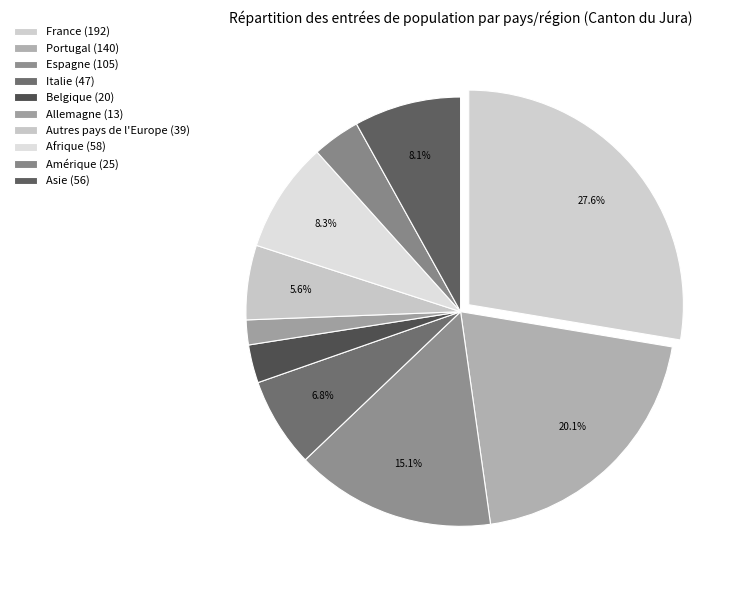

Does any single category account for the majority?

No